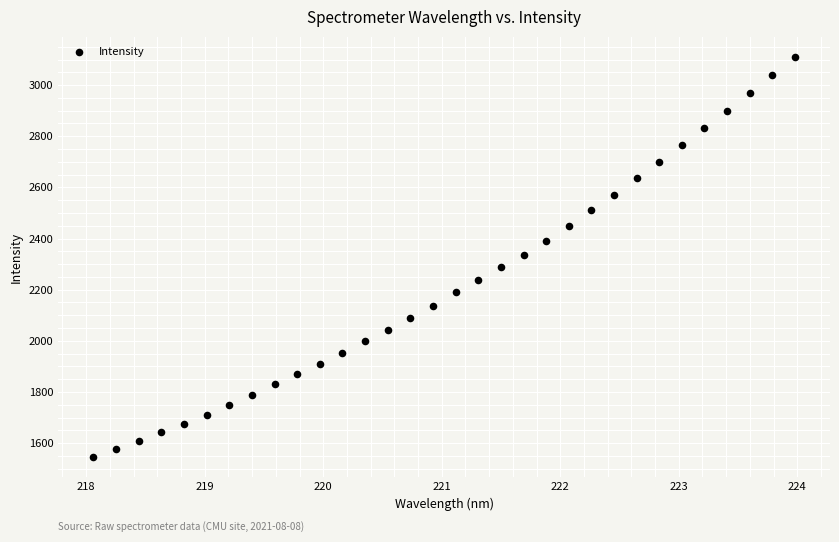

What is the range of Y values (max minus min)?

1565.0